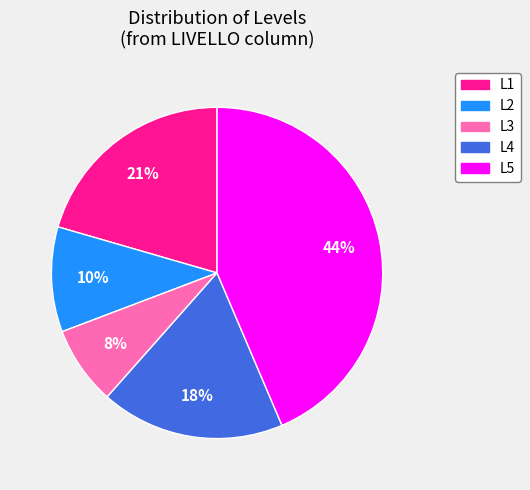

To the nearest percent, what is the combined percentage of L3 and L5?

51%